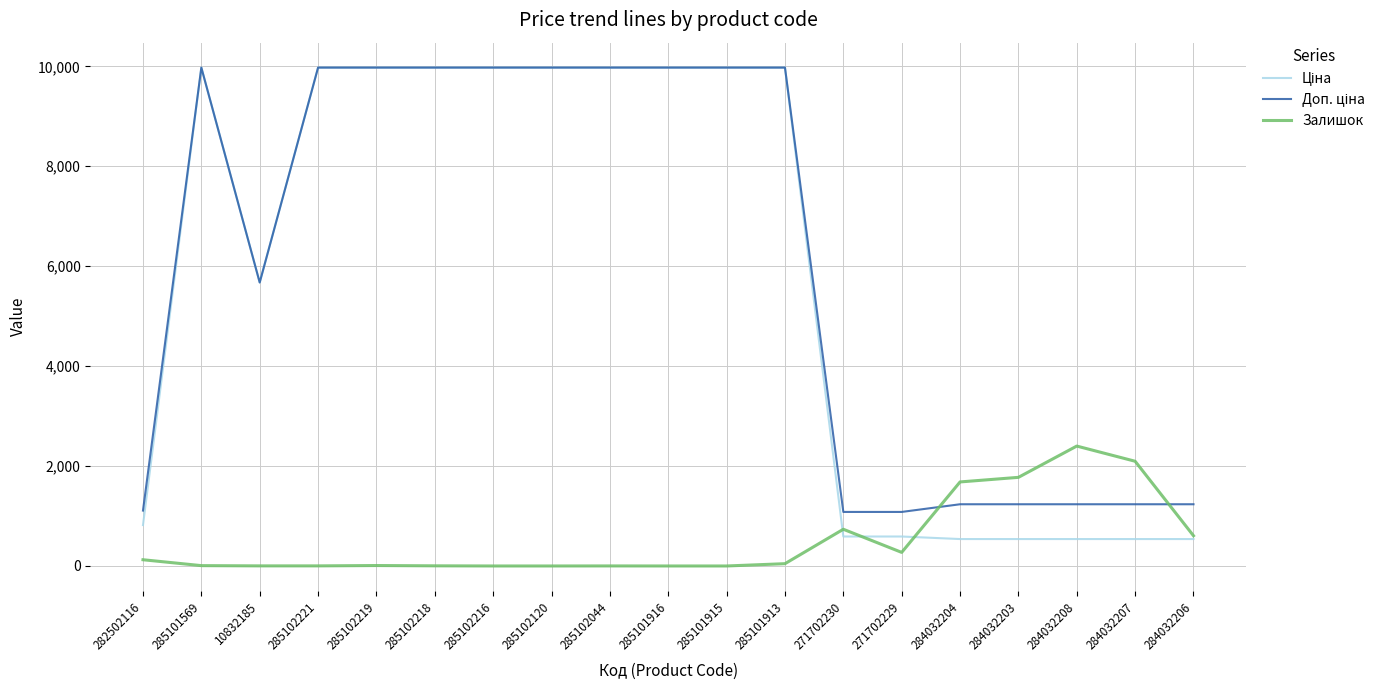

What is the total value across all series at 285101915?

19950.0